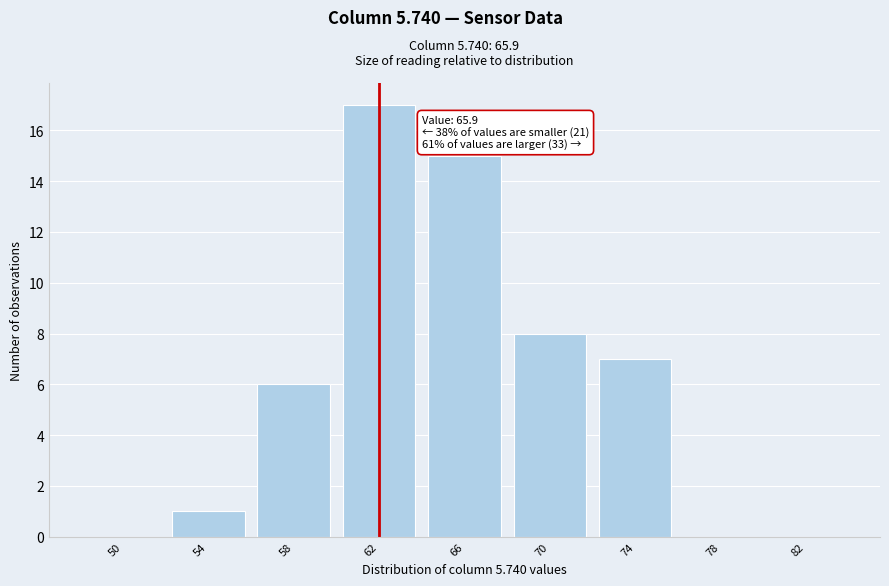

Reading right to left, extract all data points from this chart.

82=0	78=0	74=7	70=8	66=15	62=17	58=6	54=1	50=0